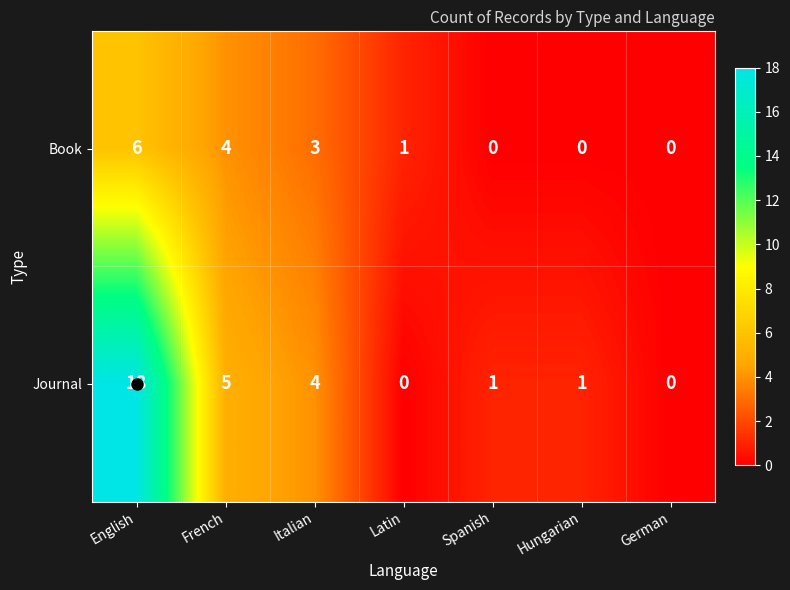

Which series has the largest range (max minus min)?

Journal